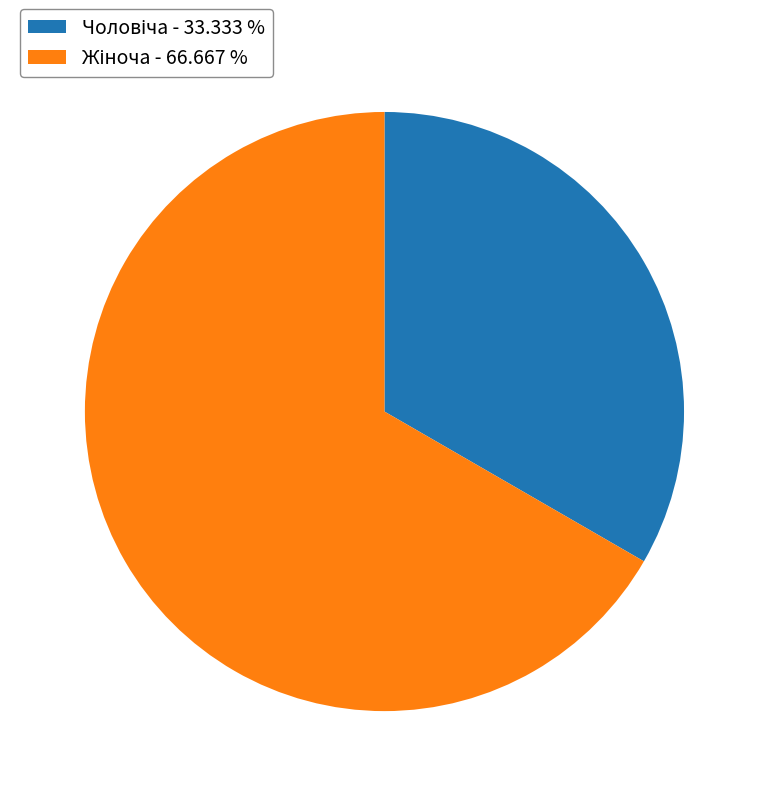

Is there any slice that represents more than half of the pie?

Yes